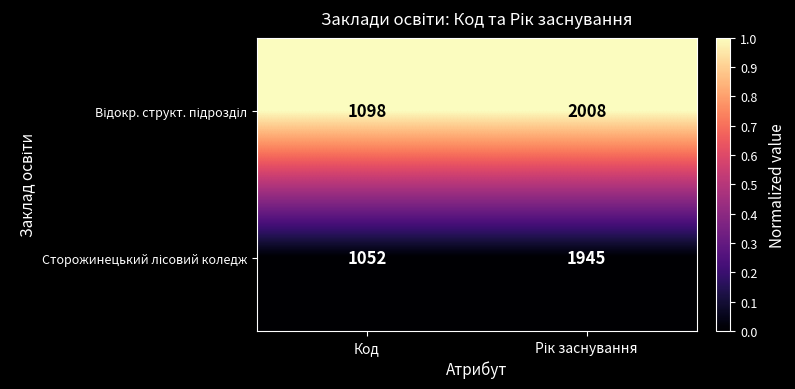

What is the maximum value shown in the chart?

2008